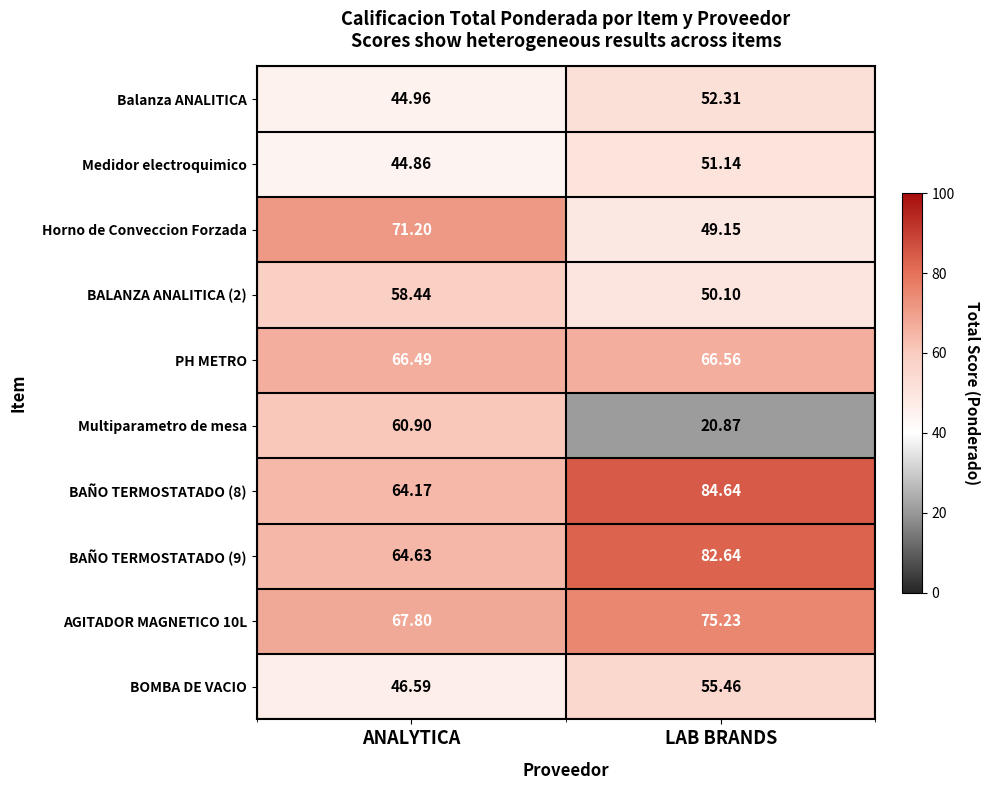

Which series changed the most between ANALYTICA and LAB BRANDS?

Multiparametro de mesa